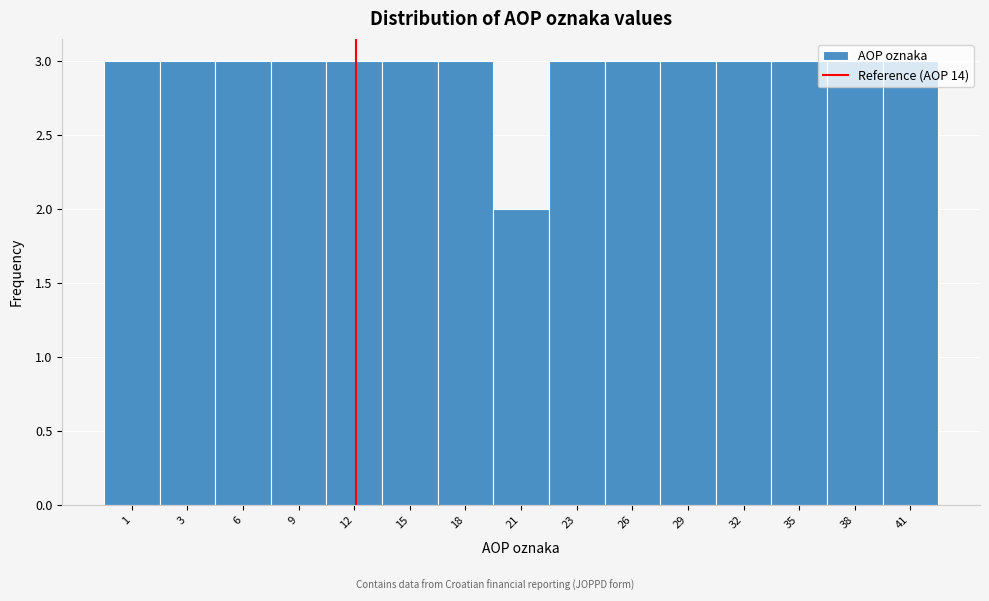

What is the sum of all values?

44